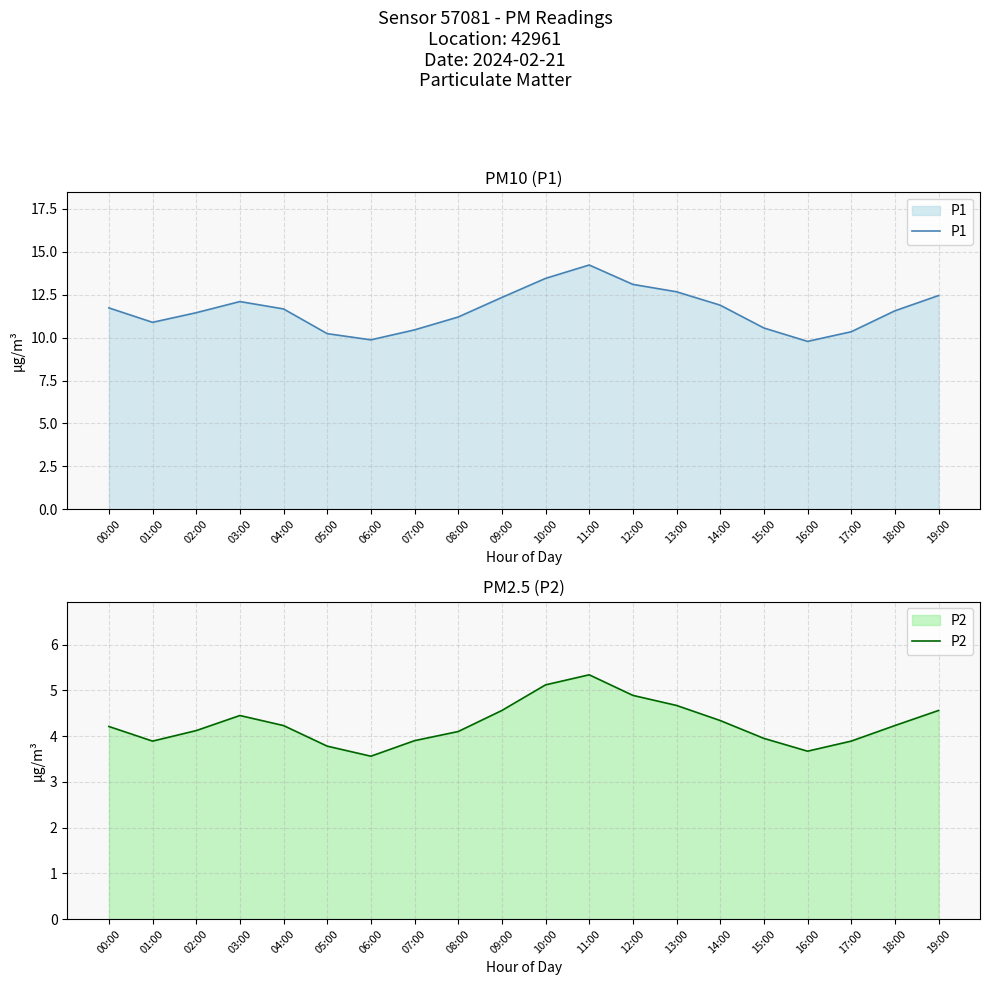

What is the label of the 18th point from the right?

02:00